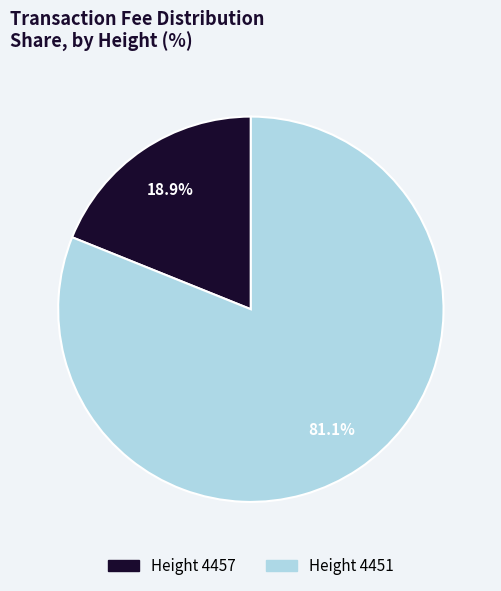

Which has a higher value, Height 4451 or Height 4457?

Height 4451